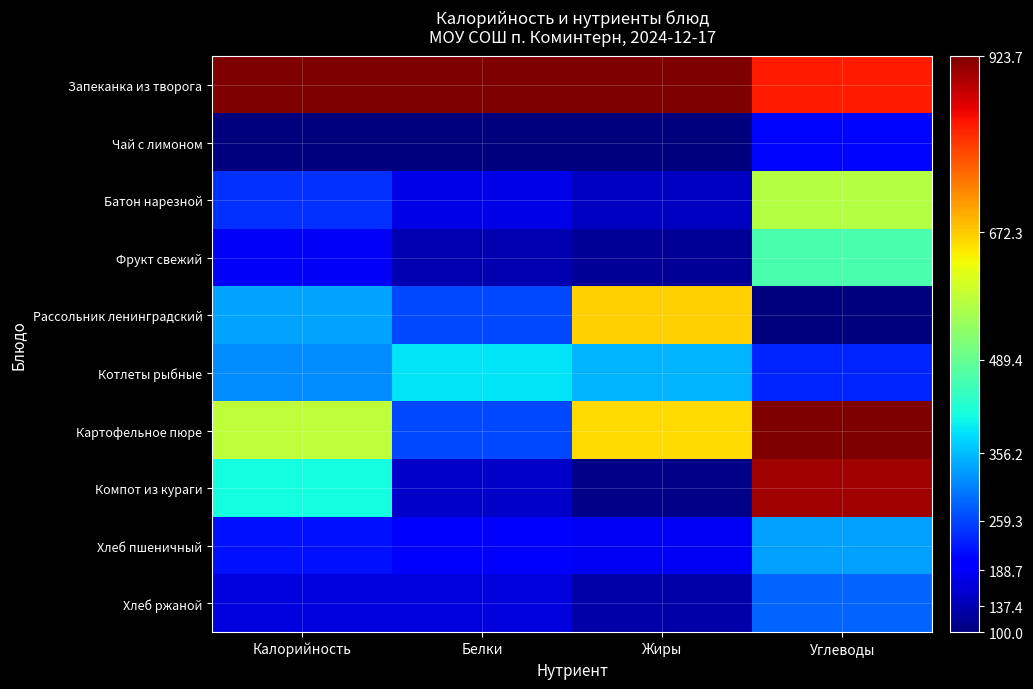

Reading left to right, what are all the values shown in this chart?

Запеканка из творога: Калорийность=923.7	Белки=923.7	Жиры=923.7	Углеводы=826.3
Чай с лимоном: Калорийность=100.0	Белки=100.0	Жиры=100.0	Углеводы=206.3
Батон нарезной: Калорийность=244.4	Белки=174.9	Жиры=148.5	Углеводы=569.4
Фрукт свежий: Калорийность=188.6	Белки=137.4	Жиры=118.2	Углеводы=463.1
Рассольник ленинградский: Калорийность=334.9	Белки=262.2	Жиры=669.3	Углеводы=100.0
Котлеты рыбные: Калорийность=318.1	Белки=387.4	Жиры=350.7	Углеводы=234.2
Картофельное пюре: Калорийность=578.4	Белки=262.2	Жиры=657.2	Углеводы=923.7
Компот из кураги: Калорийность=411.4	Белки=153.7	Жиры=107.3	Углеводы=899.8
Хлеб пшеничный: Калорийность=216.6	Белки=193.6	Жиры=184.8	Углеводы=334.7
Хлеб ржаной: Калорийность=170.8	Белки=168.6	Жиры=130.3	Углеводы=286.0